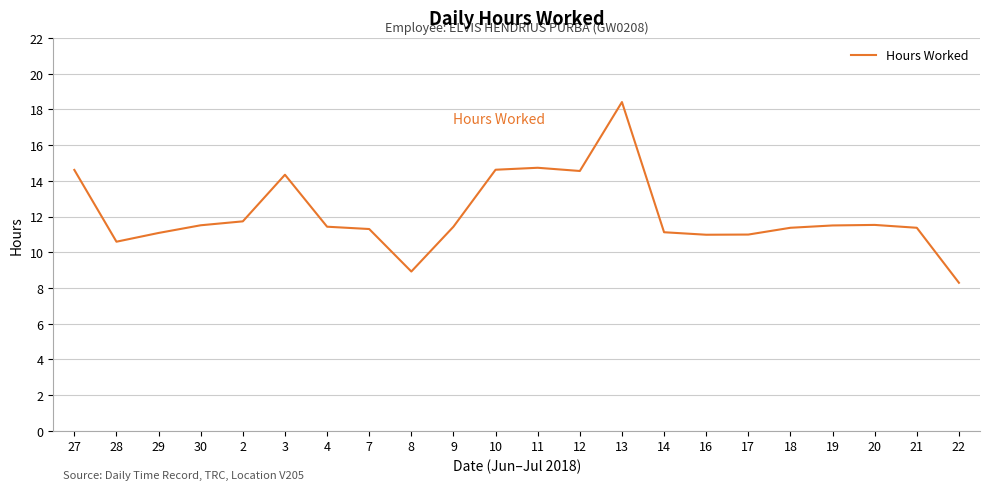

Count the number of categories in the chart.

22